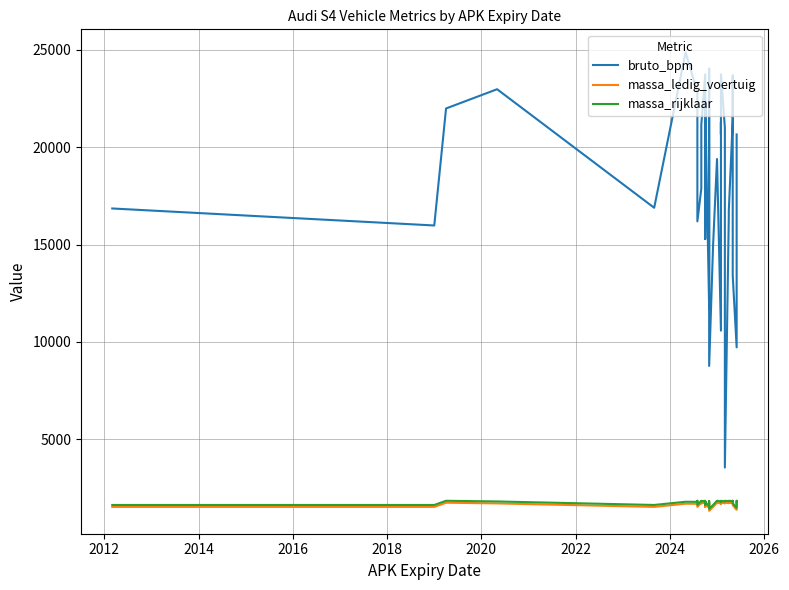

Is the value of massa_rijklaar at 13 greater than the value of massa_ledig_voertuig at 16?

Yes